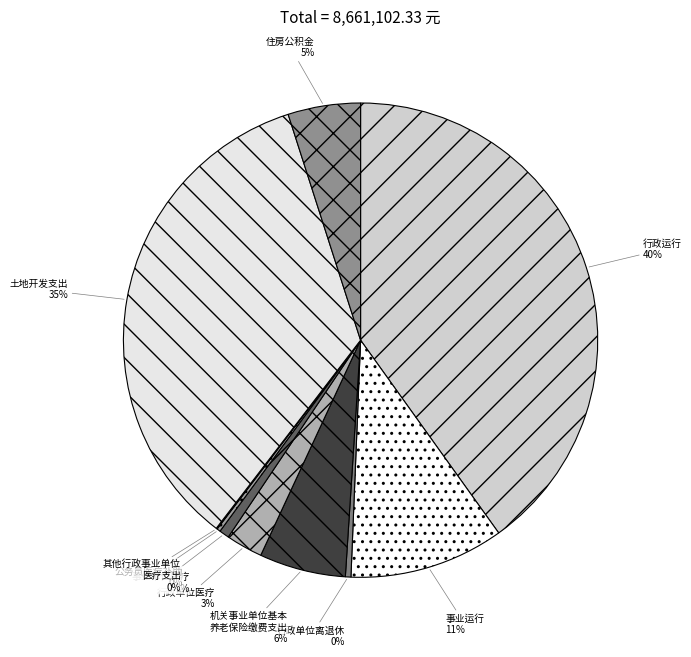

Which slice is the smallest?

其他行政事业单位医疗支出